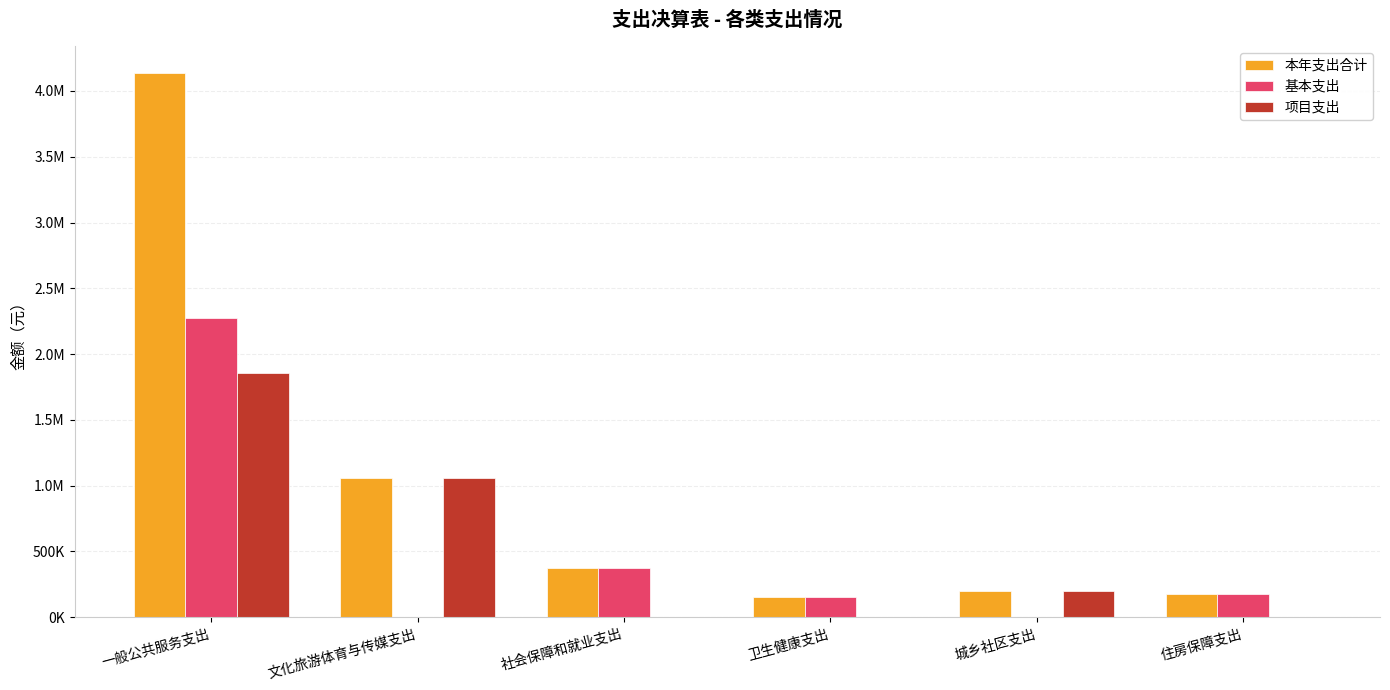

Are the bars grouped side by side (vs. stacked)?

Yes